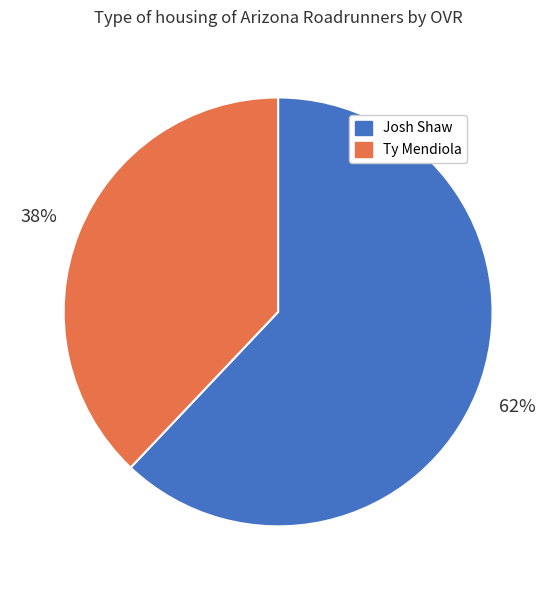

Approximately how many times larger is the value at Josh Shaw compared to Ty Mendiola?

1.6